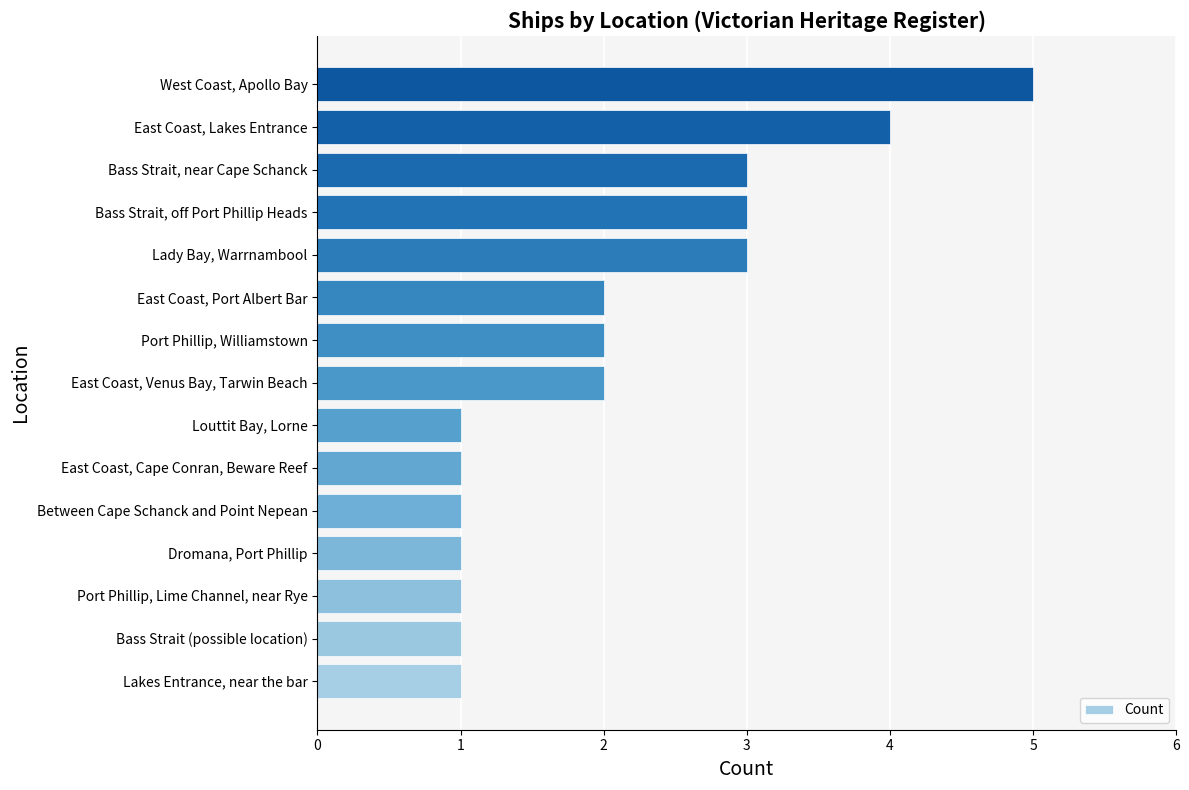

What is the difference between the maximum and minimum values?

4